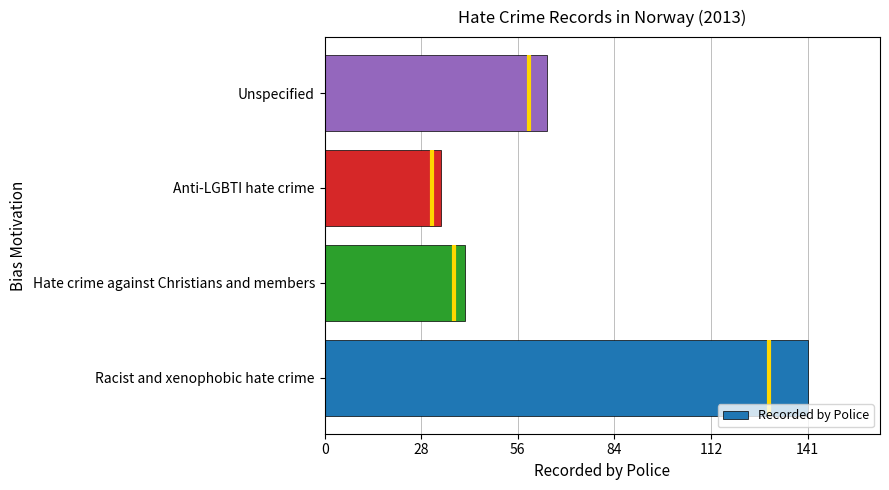

What is the sum of all Recorded by Police values?

281